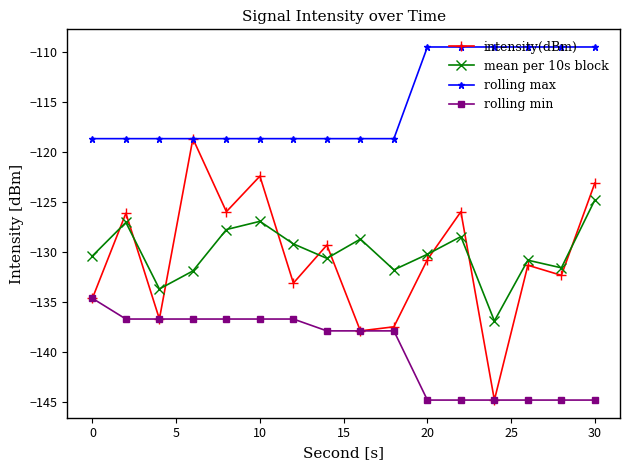

Which series has the largest total across all categories?

rolling max